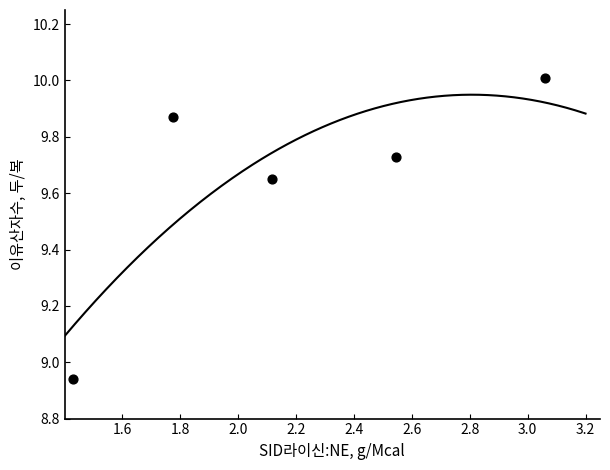

What is the range of Y values (max minus min)?

1.1